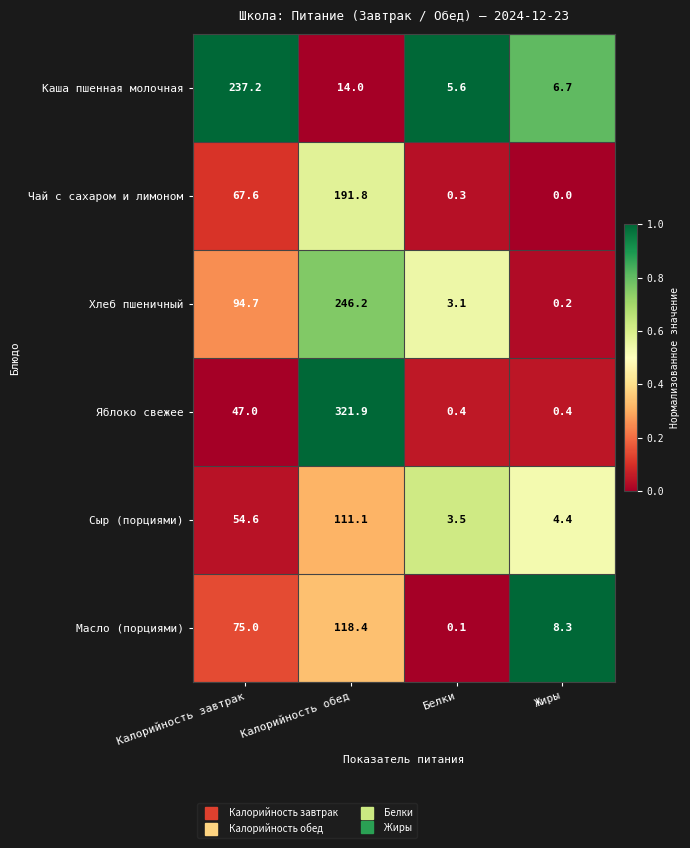

Which series has the largest total across all categories?

Яблоко свежее